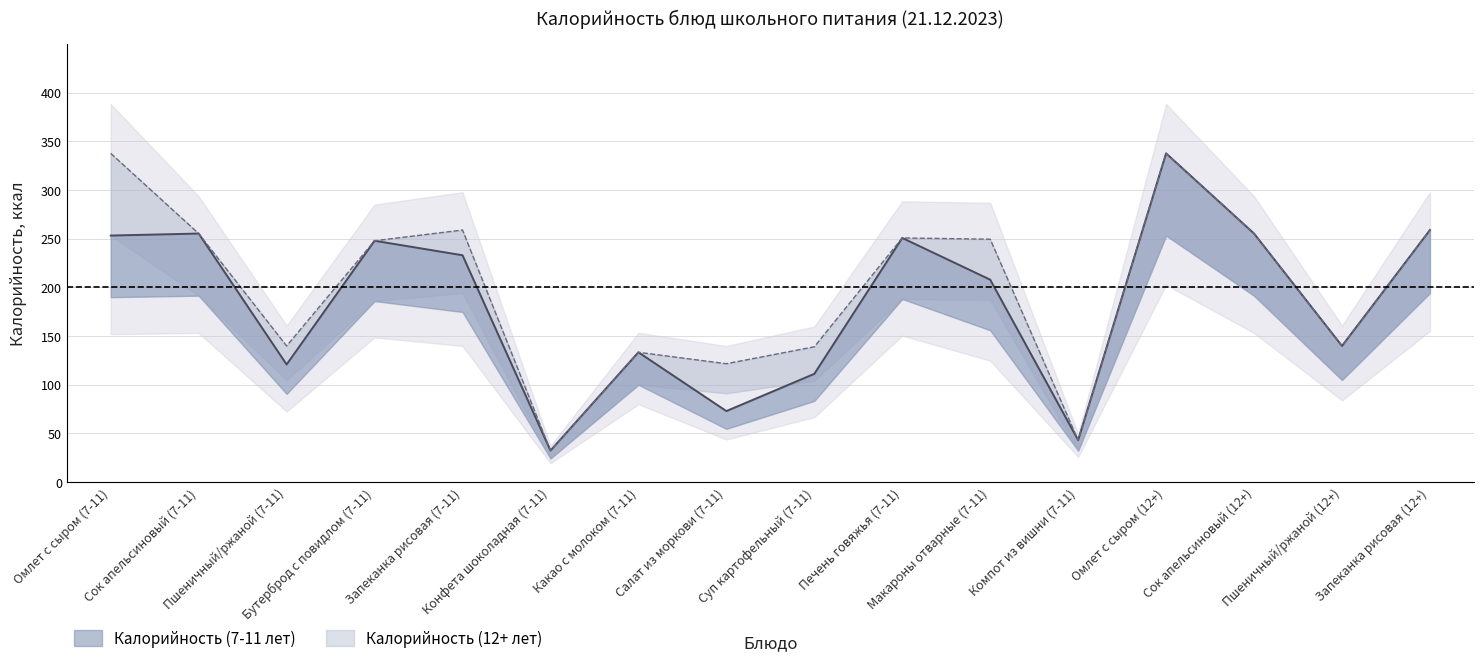

Rank the categories by Калорийность (7-11 лет) value from lowest to highest.

Конфета шоколадная (7-11), Компот из вишни (7-11), Салат из моркови (7-11), Суп картофельный (7-11), Пшеничный/ржаной (7-11), Какао с молоком (7-11), Пшеничный/ржаной (12+), Макароны отварные (7-11), Запеканка рисовая (7-11), Бутерброд с повидлом (7-11), Печень говяжья (7-11), Омлет с сыром (7-11), Сок апельсиновый (7-11), Сок апельсиновый (12+), Запеканка рисовая (12+), Омлет с сыром (12+)